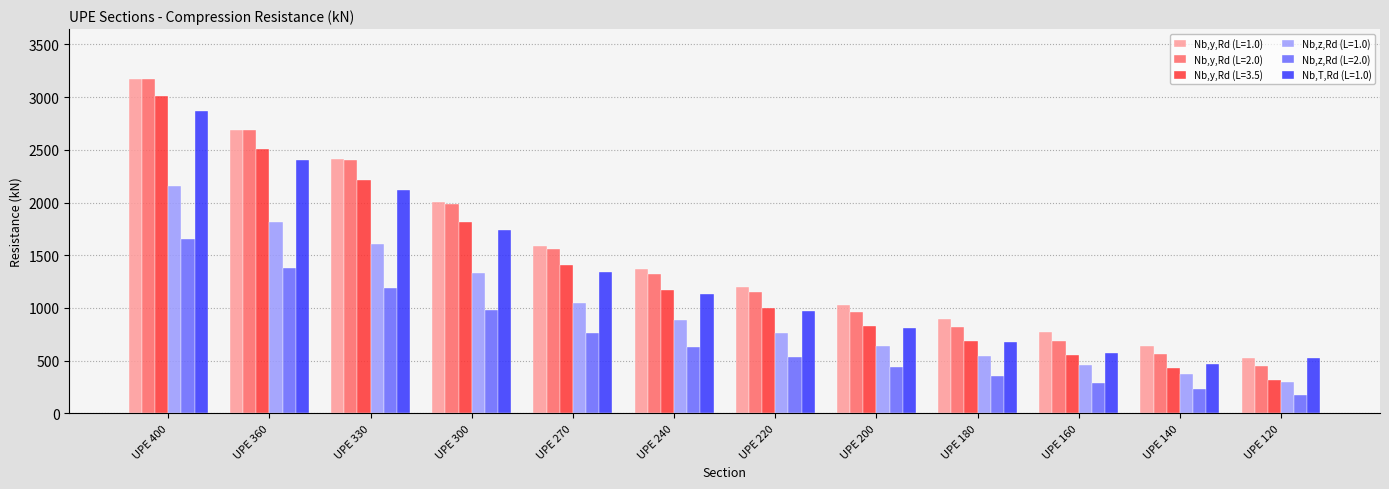

Which series has the largest range (max minus min)?

Nb,y,Rd (L=2.0)